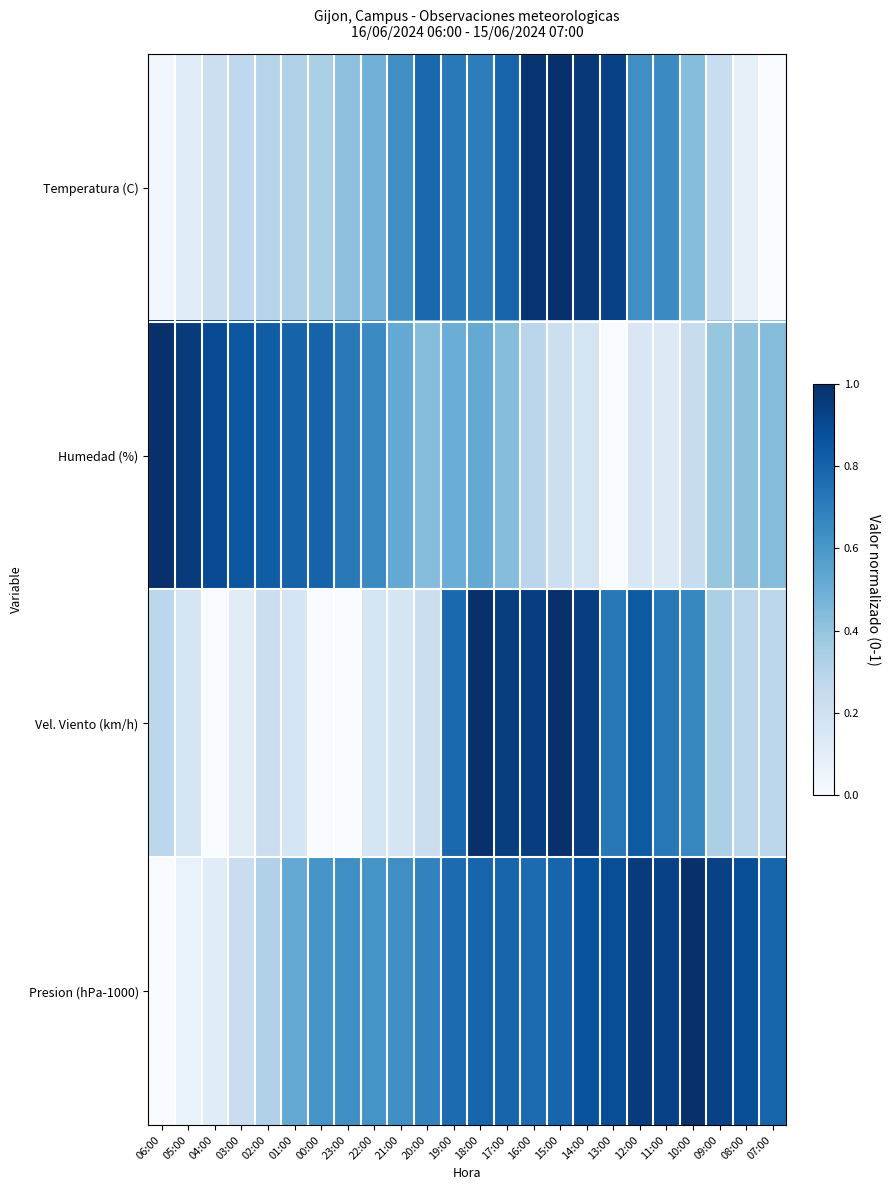

At how many categories does at least one series exceed 0?

24